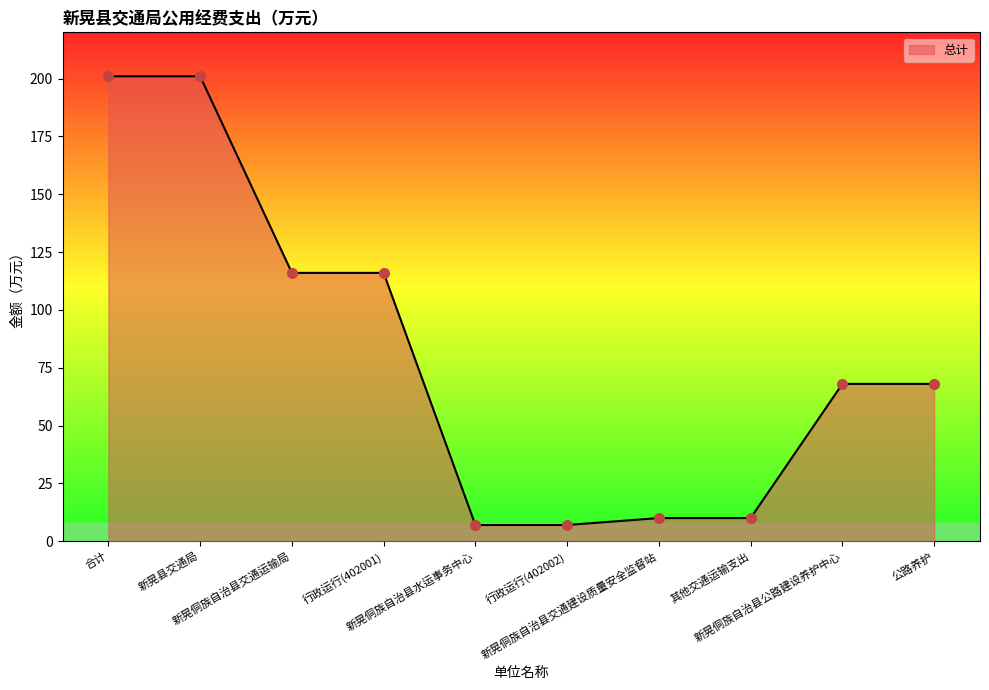

What is the maximum value shown in the chart?

201